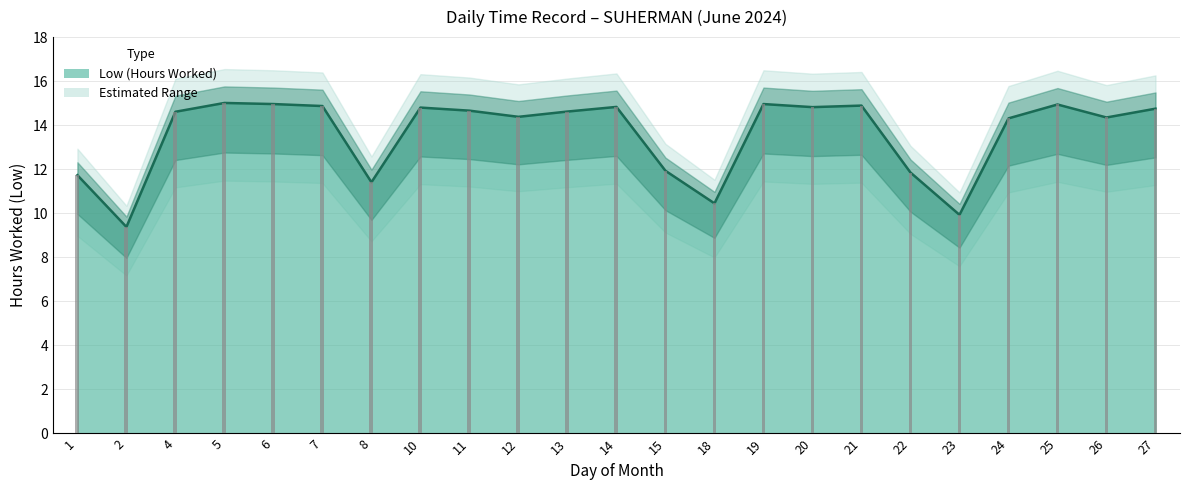

How many data points are less than 14?

7